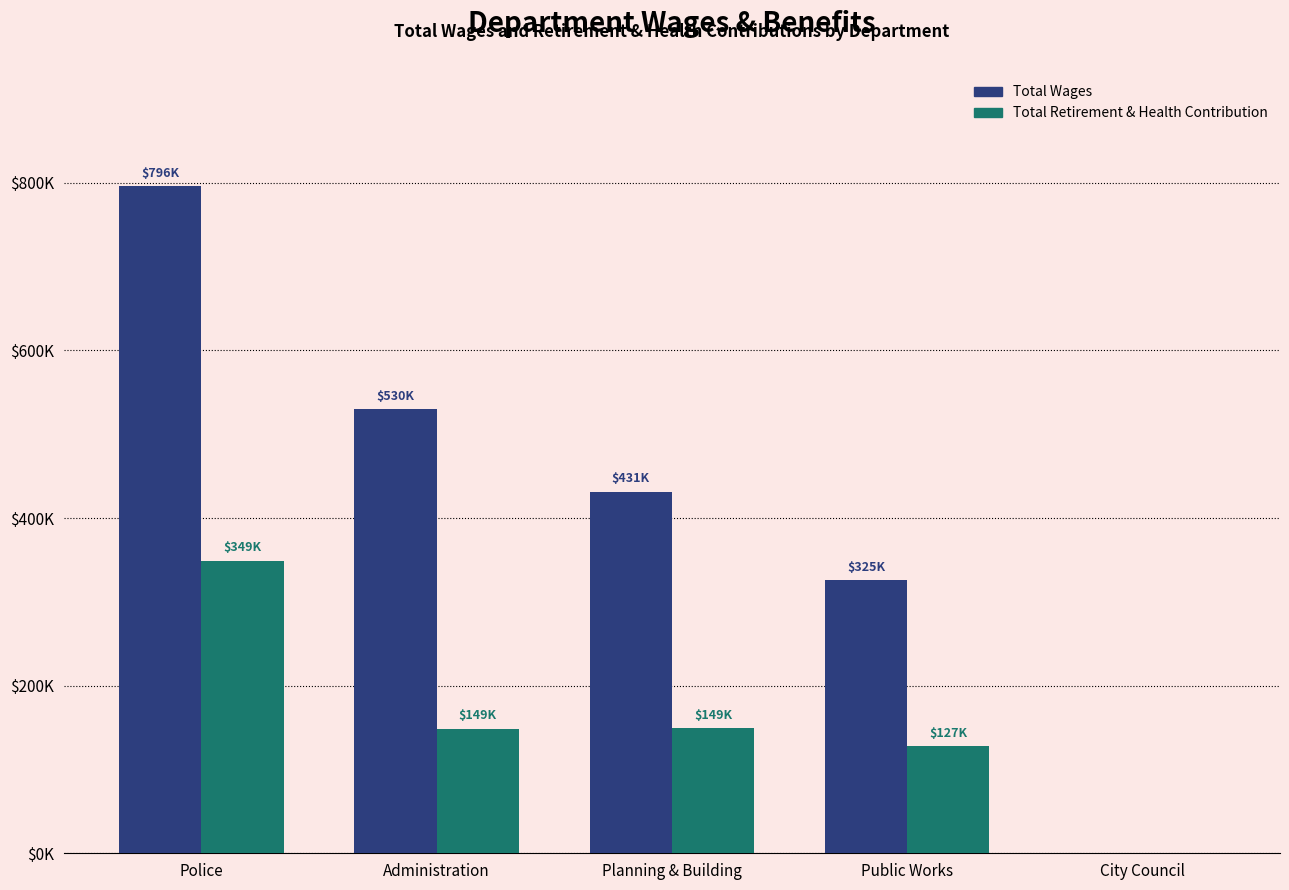

What is the difference between the second highest and second lowest values in the Total Wages series?

204234